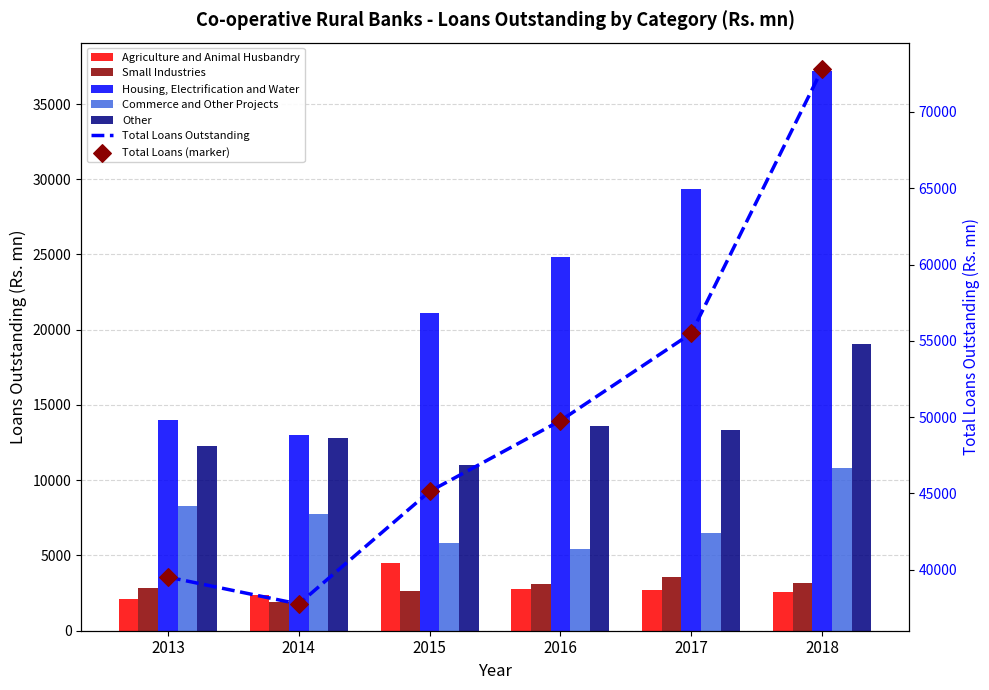

What is the total value across all series at 2015?

45129